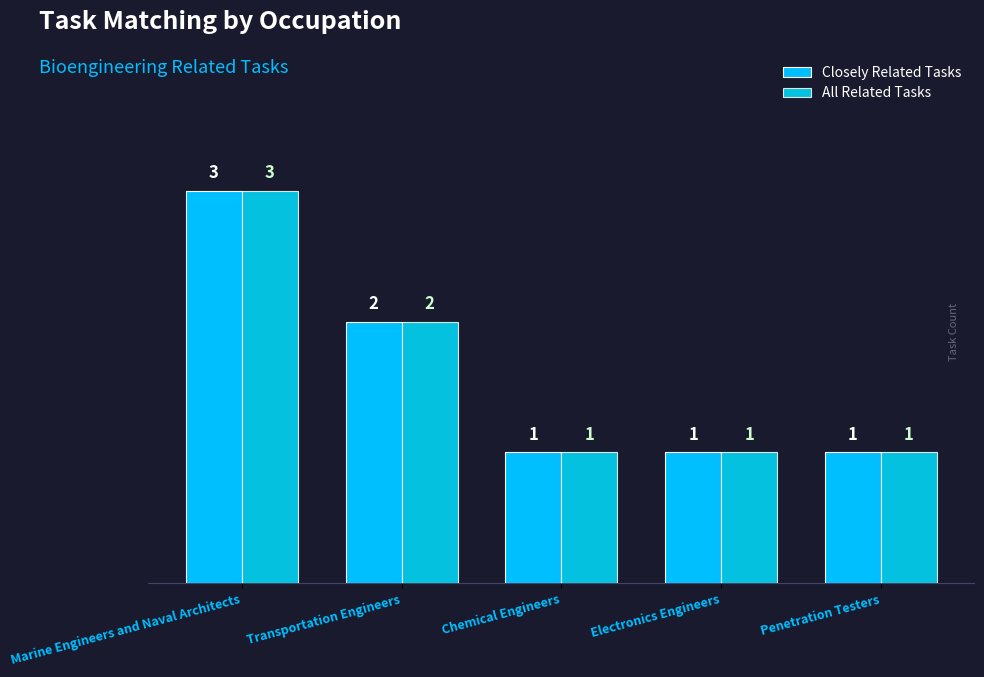

Which category has the highest value across all series?

Marine Engineers and Naval Architects